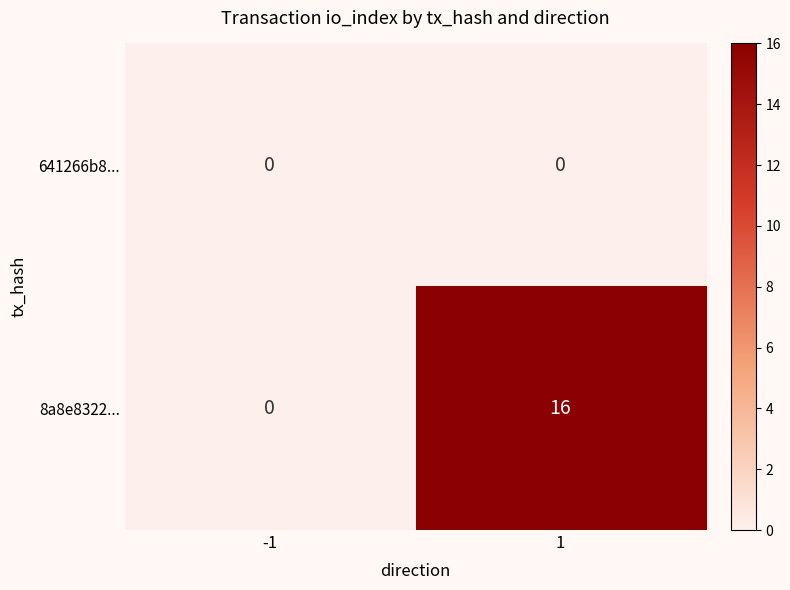

What value does the 8a8e8322... series have at 1?

16